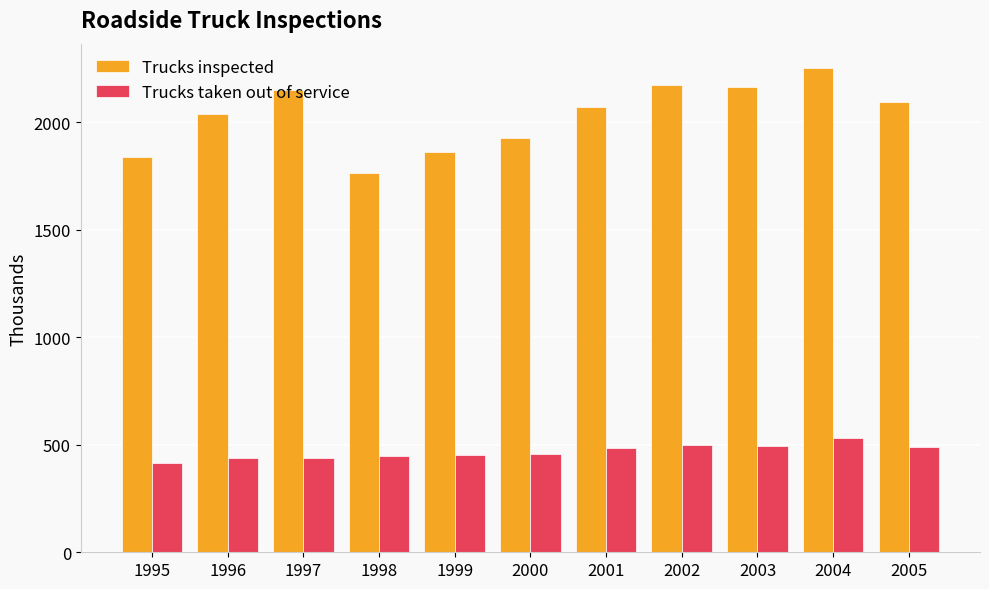

How many values in the Trucks taken out of service series are below 457?

5